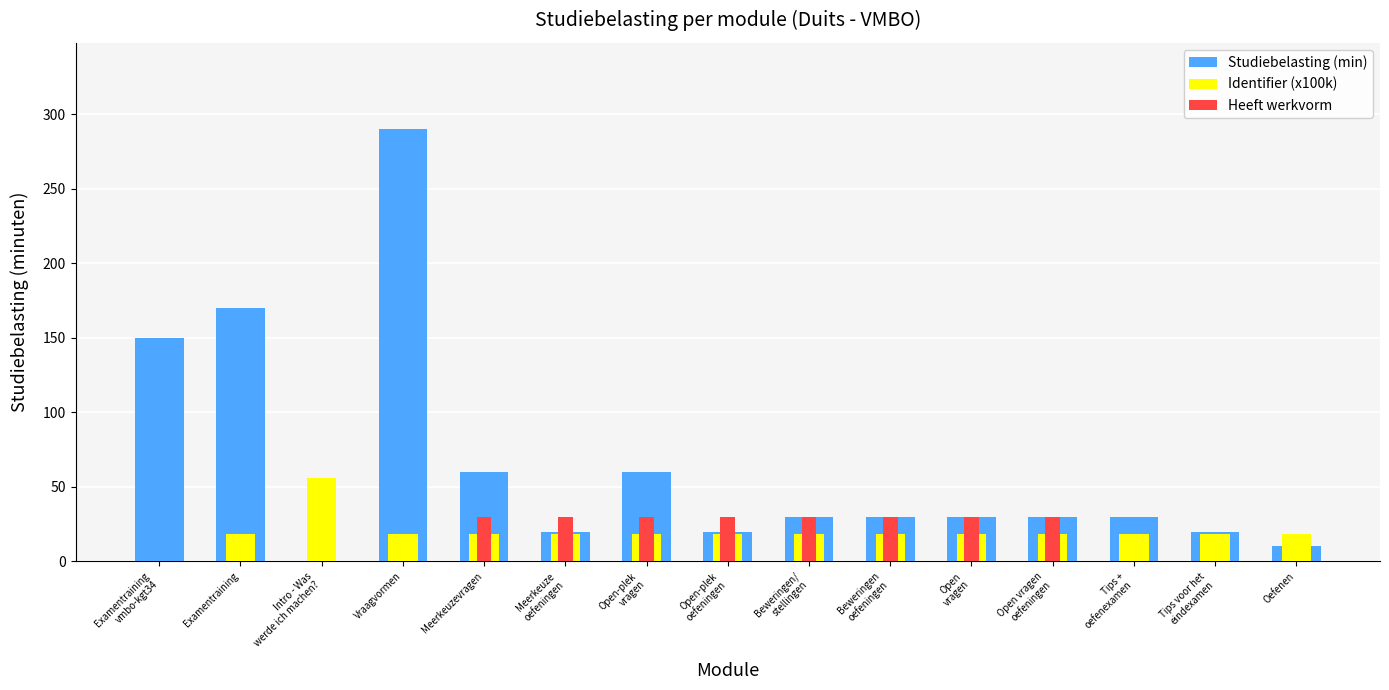

Is the value of Studiebelasting (min) at Intro - Was
werde ich machen? greater than the value of Heeft werkvorm at Meerkeuze
oefeningen?

No